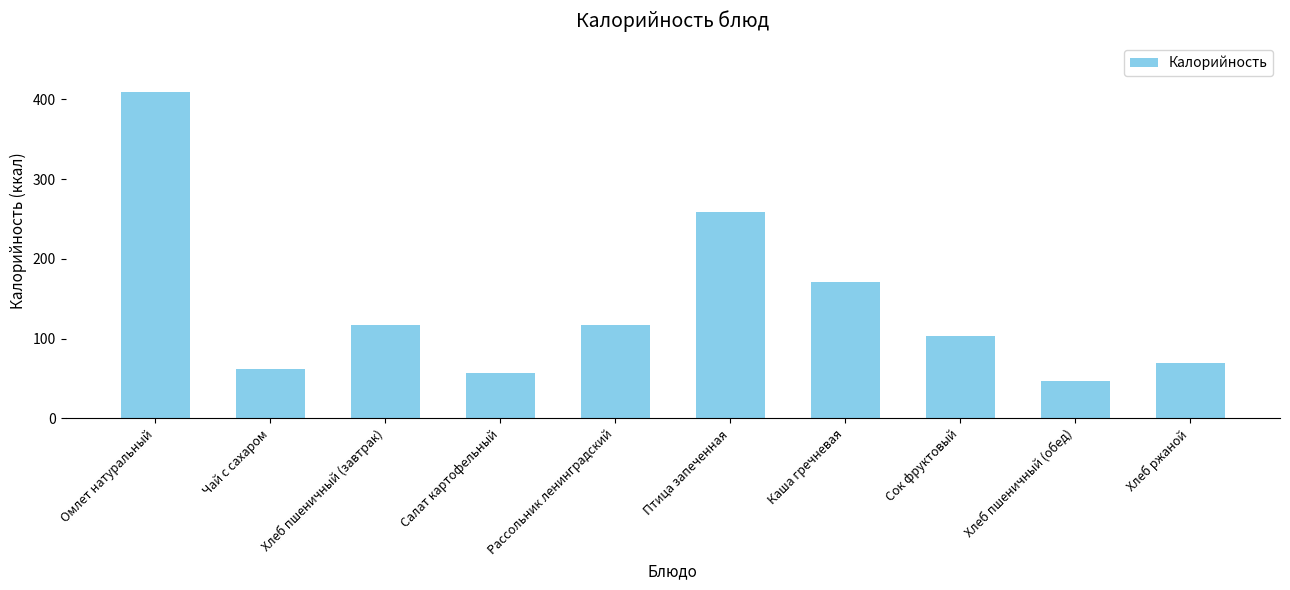

At which category does the chart reach its peak across all series?

Омлет натуральный